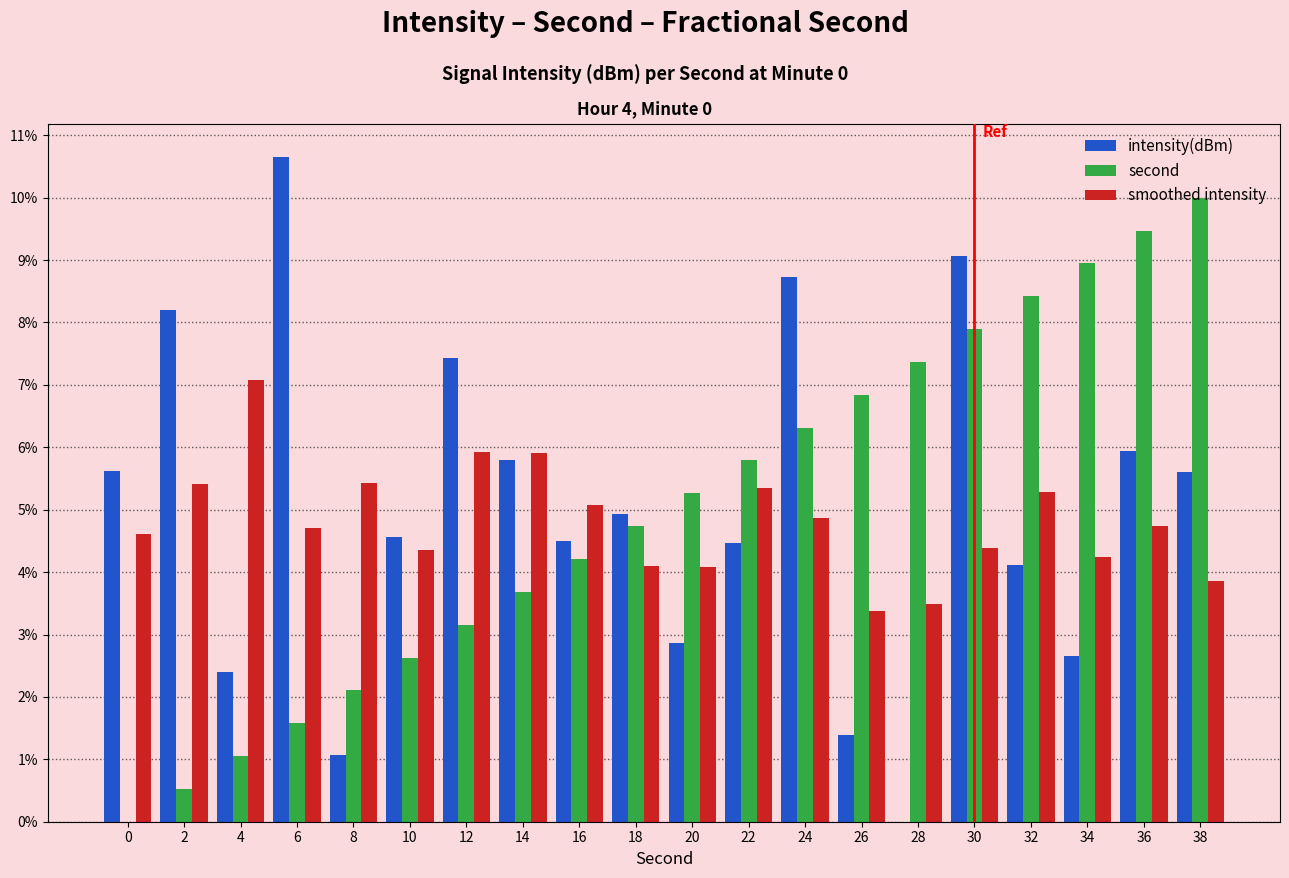

At how many categories does at least one series exceed 0?

20